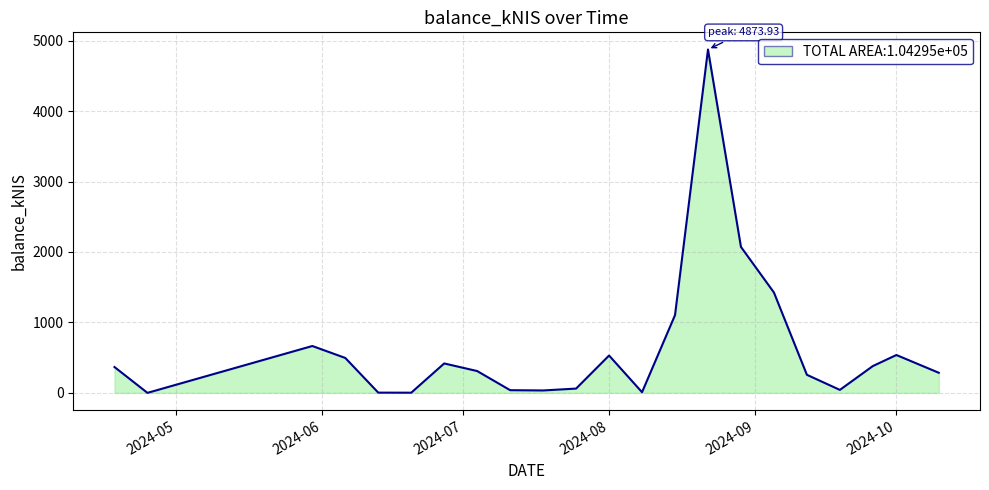

What is the difference between the maximum and minimum values?

4873.9